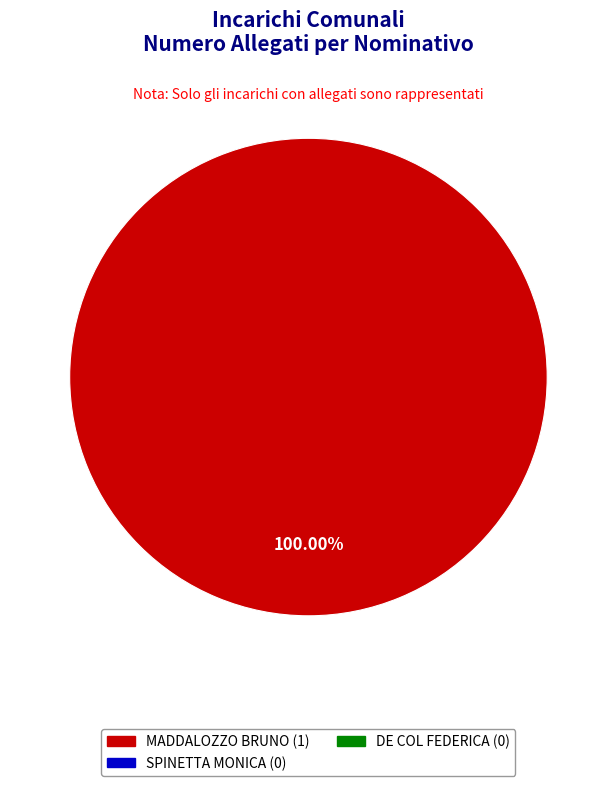

Is there a majority slice in this chart?

Yes